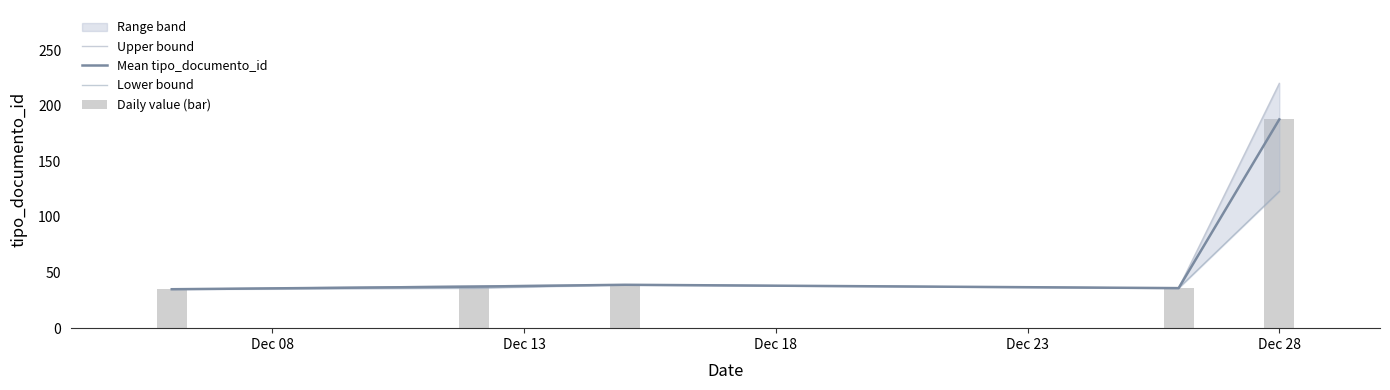

Which series has the widest spread of values?

Upper bound